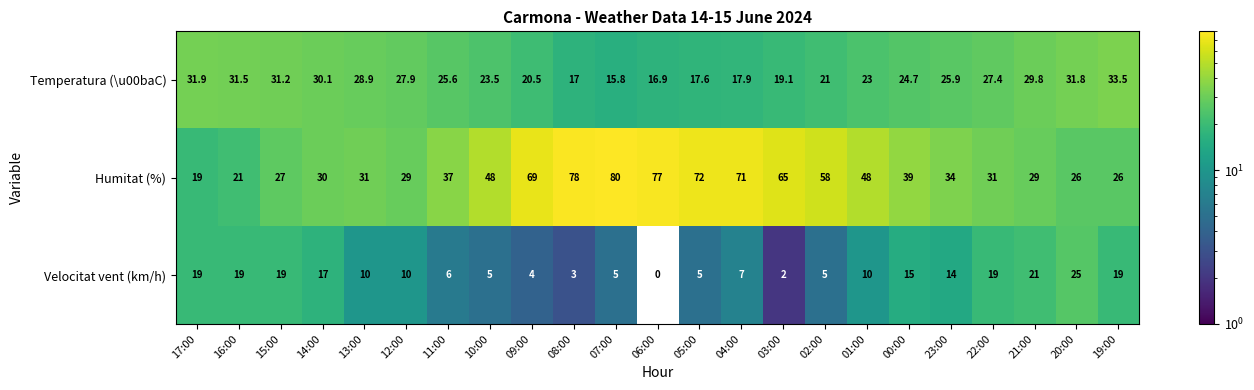

The Velocitat vent (km/h) series shows 4.0 at 09:00. True or false?

True